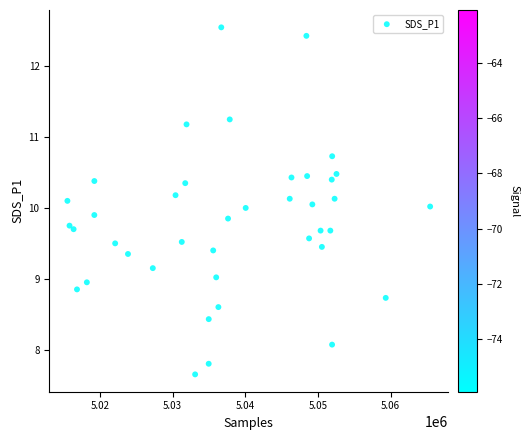

What is the range of X values (max minus min)?

49908.0